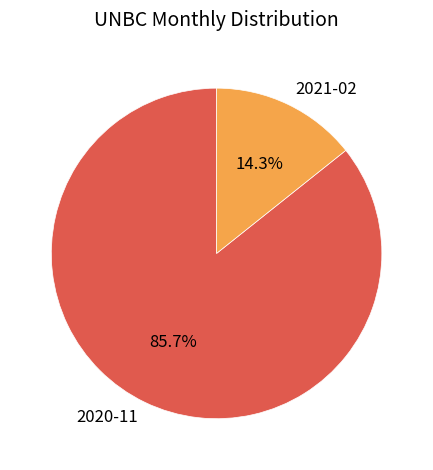

What is the largest slice in the pie chart?

2020-11